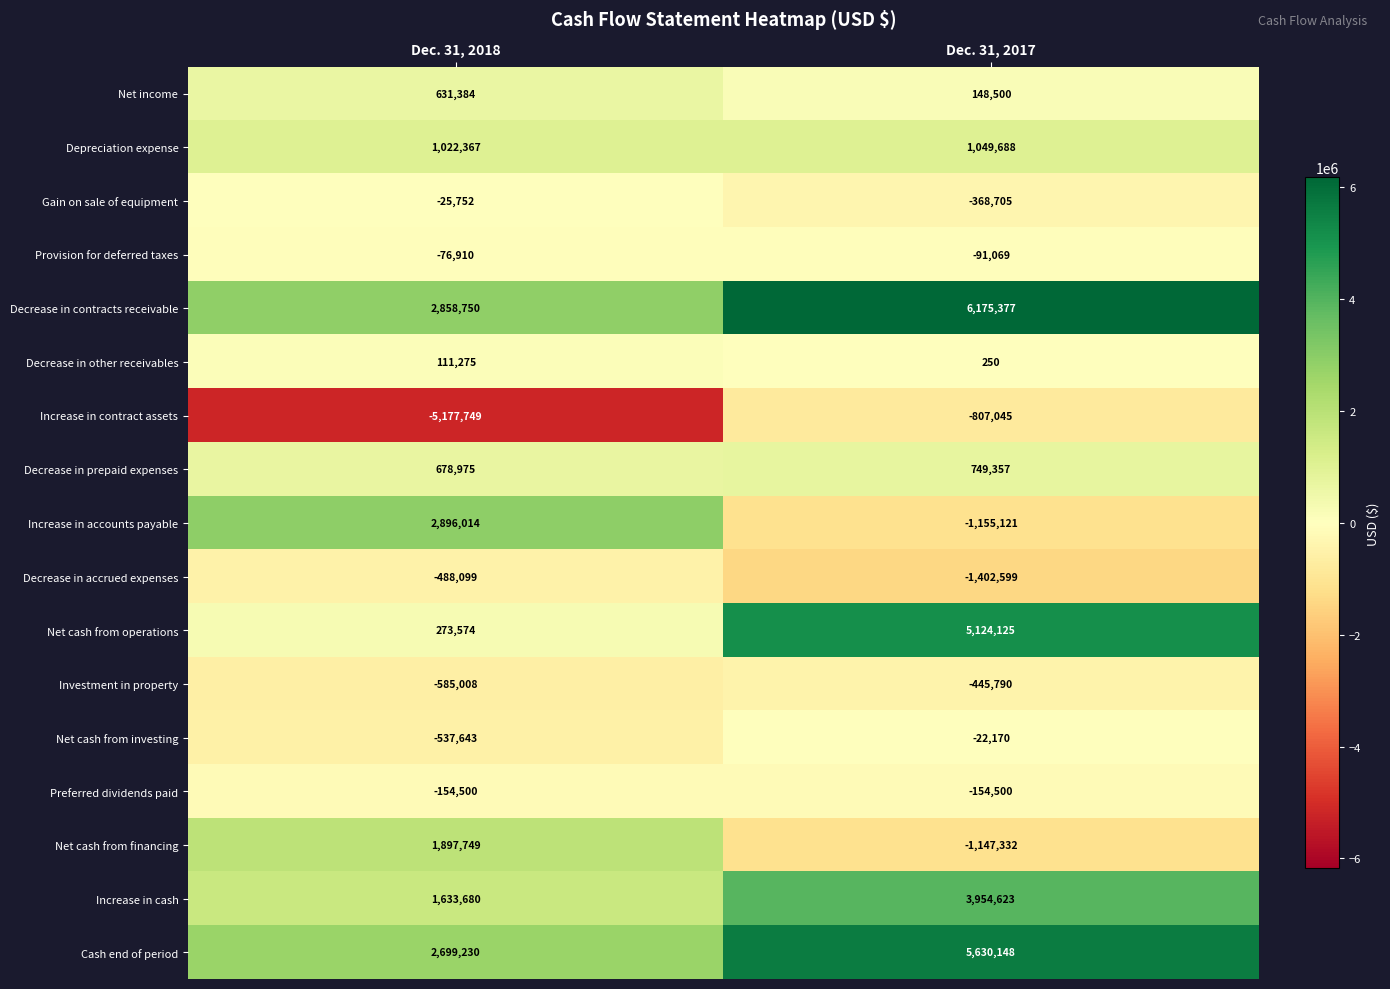

Which label corresponds to the largest value in the chart?

Dec. 31, 2017